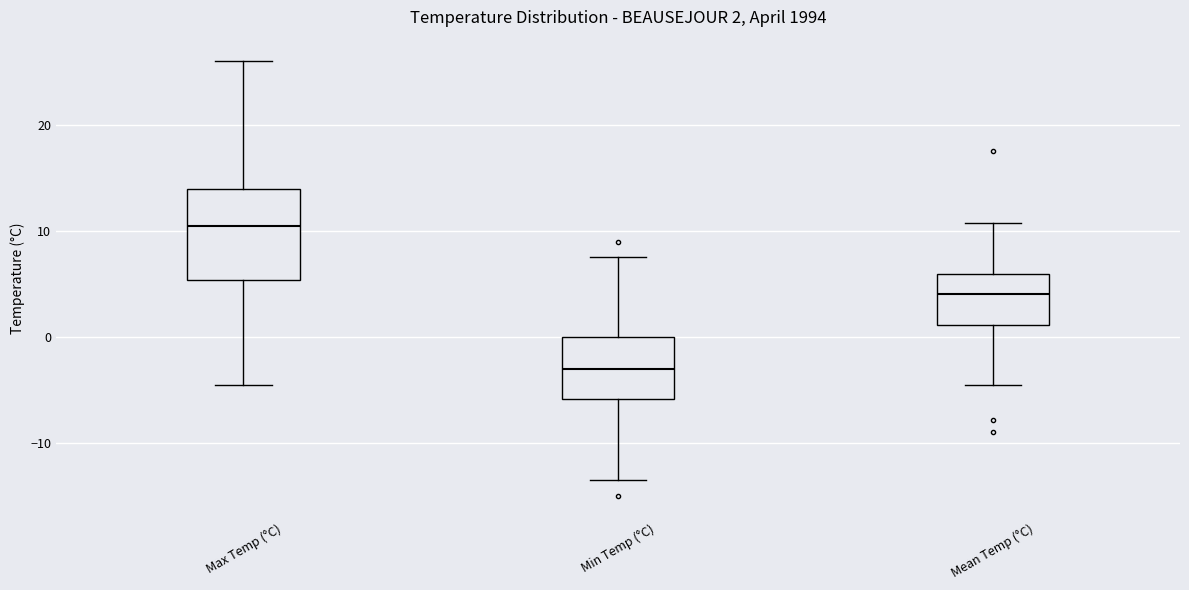

Which box's median line is the highest?

Max Temp (°C)